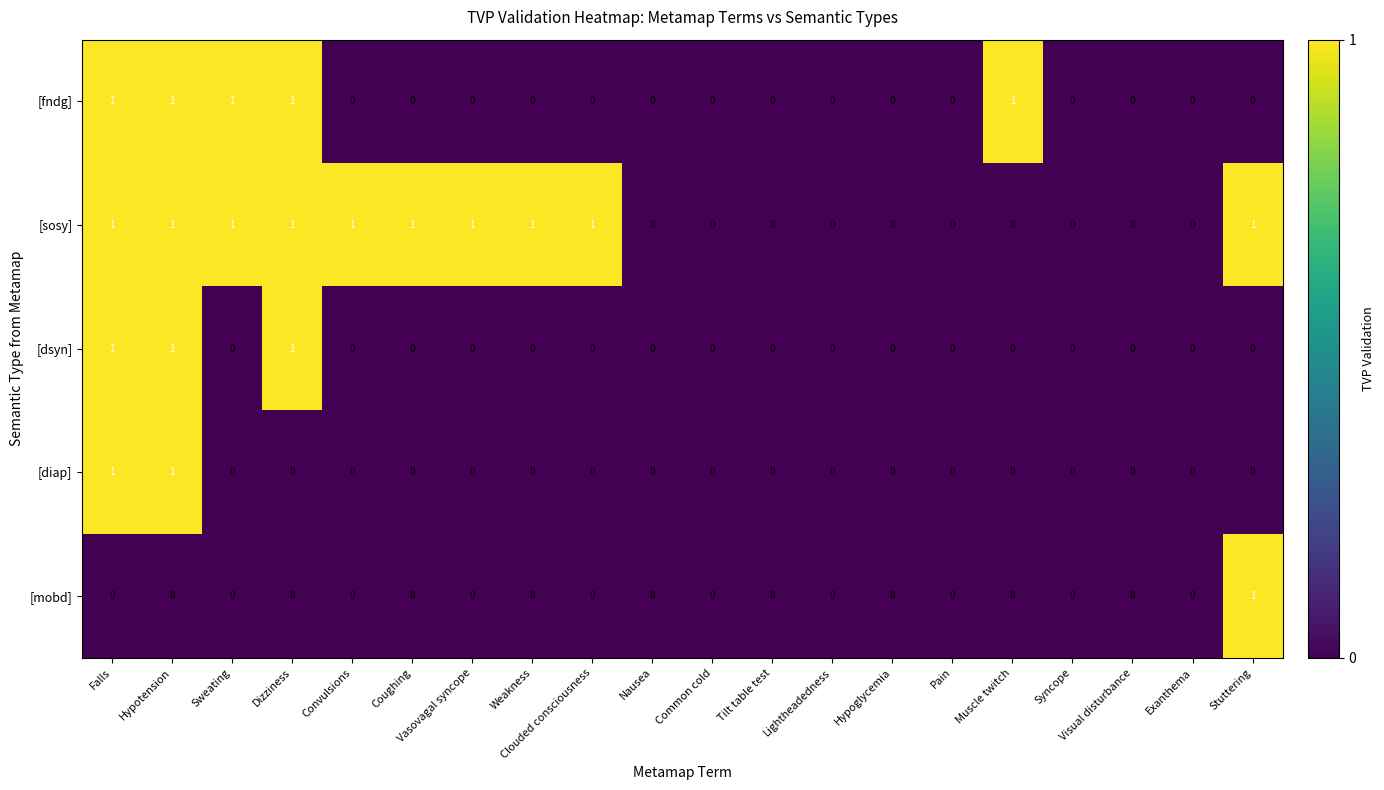

What is the sum of all [fndg] values?

5